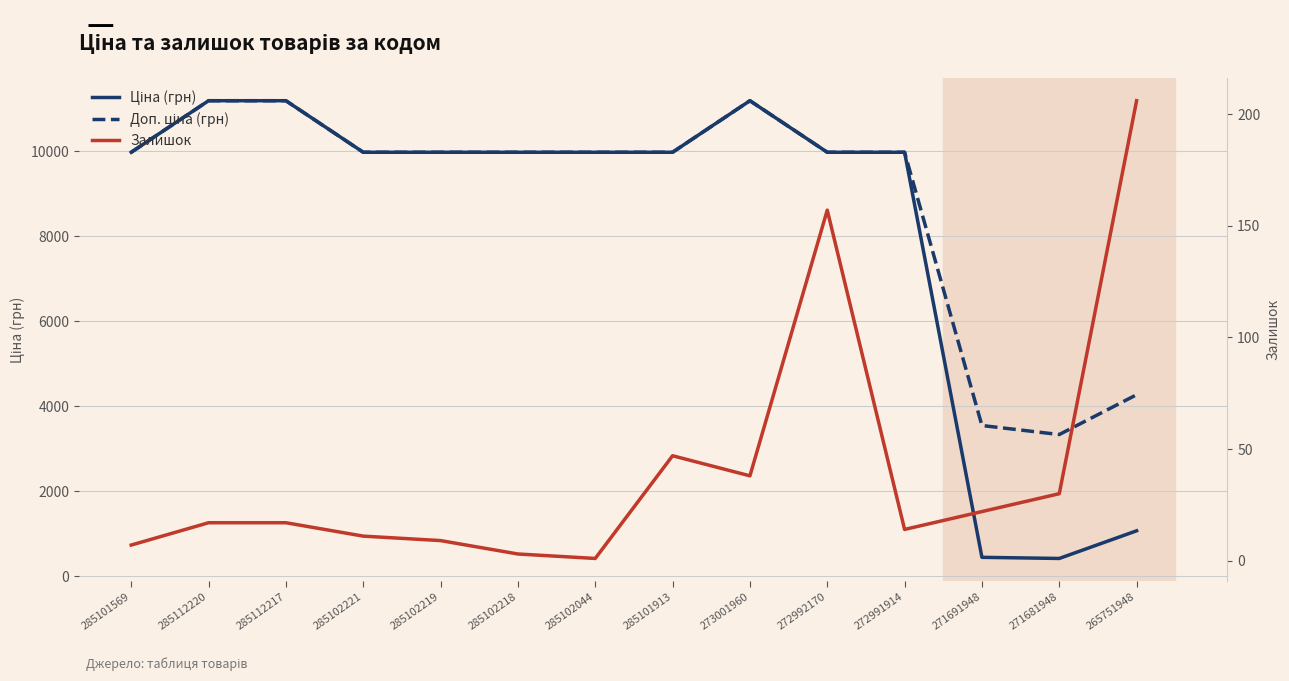

What is the difference between the maximum and second lowest values in the Залишок series?

203.0